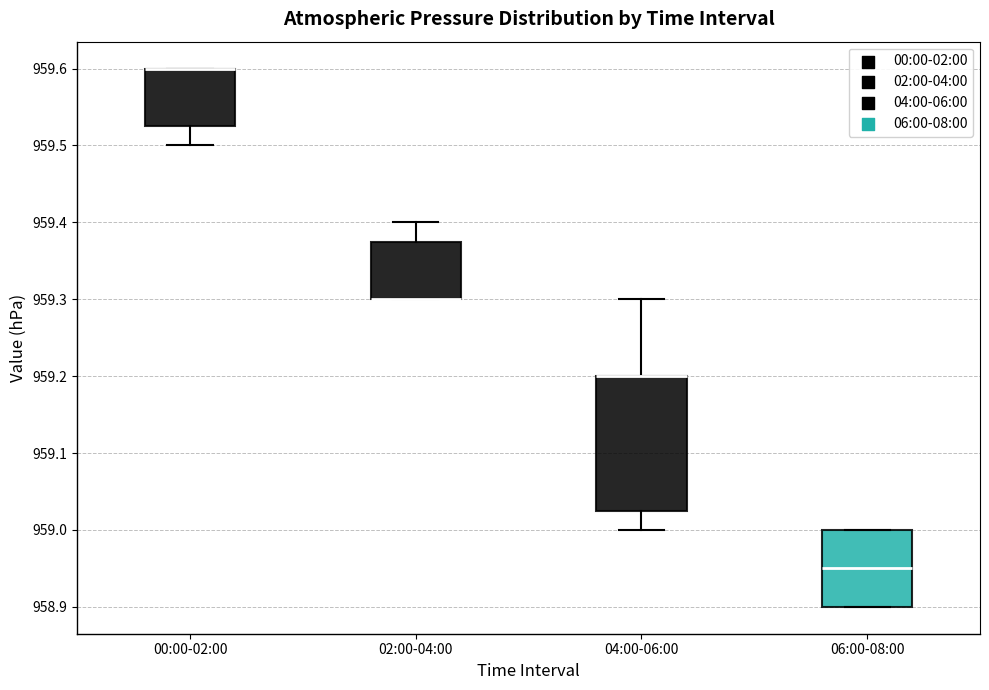

Which box is the tallest, from its lower edge to its upper edge?

04:00-06:00